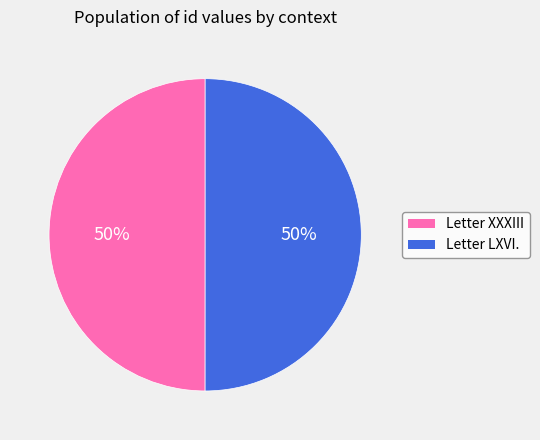

To the nearest percent, what percentage of the pie is Letter LXVI.?

50%